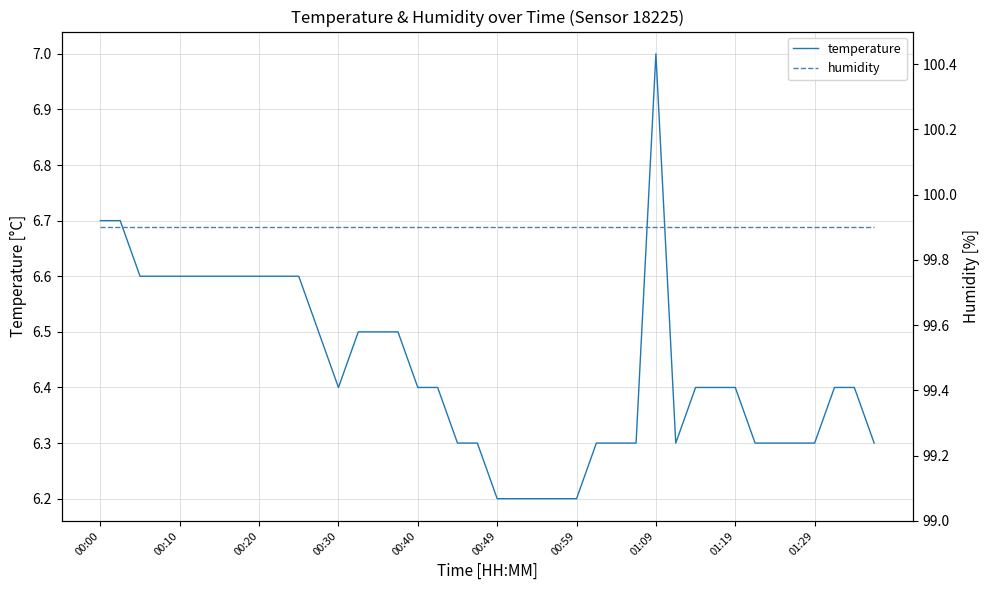

True or false: humidity has a value of 130.4 at 25.

False